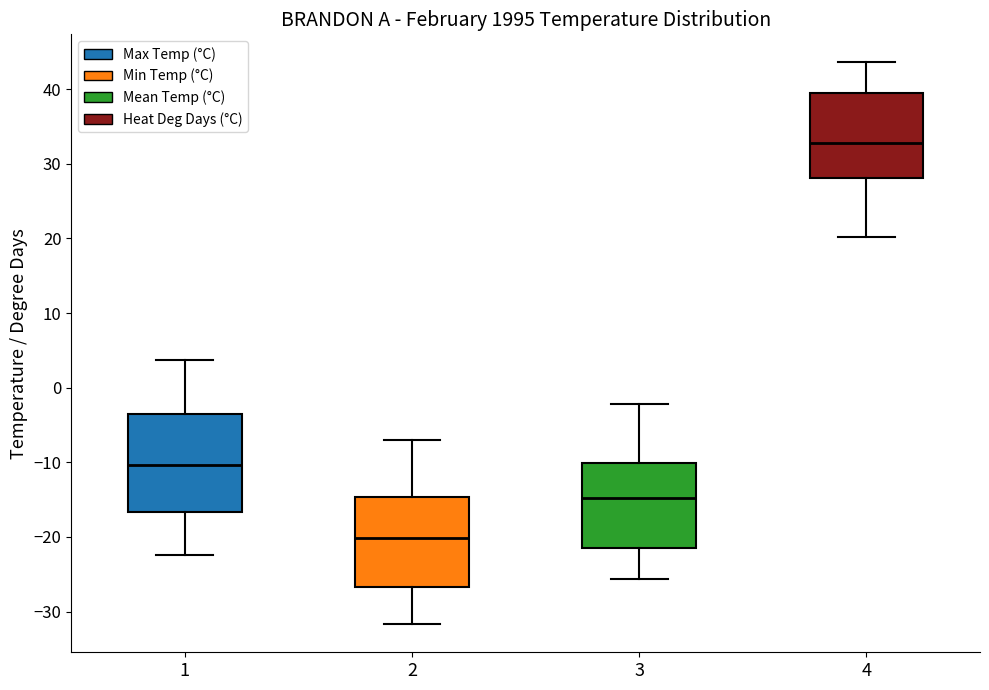

Where does the upper whisker of the box at x = 2 end on the y-axis? The values are not printed on the chart, so give them approximately, as read against the axis.

-7